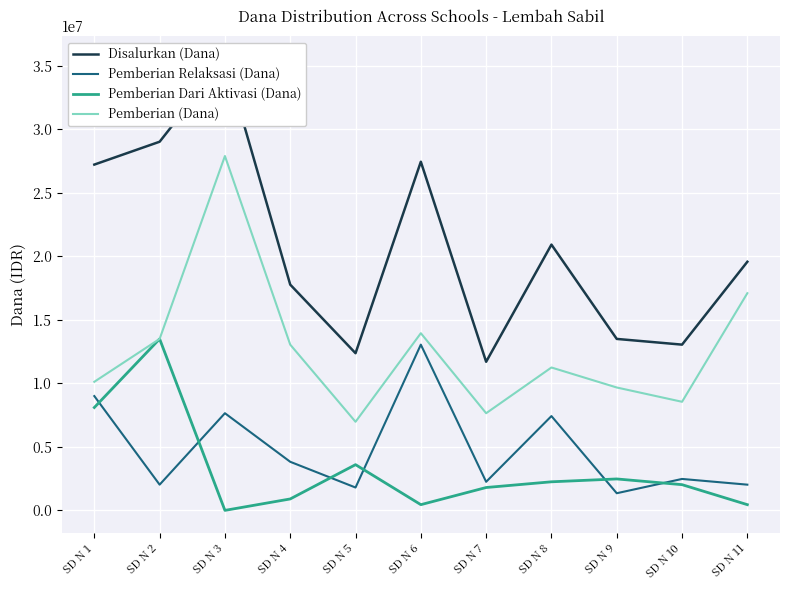

How many categories are shown in the chart?

11